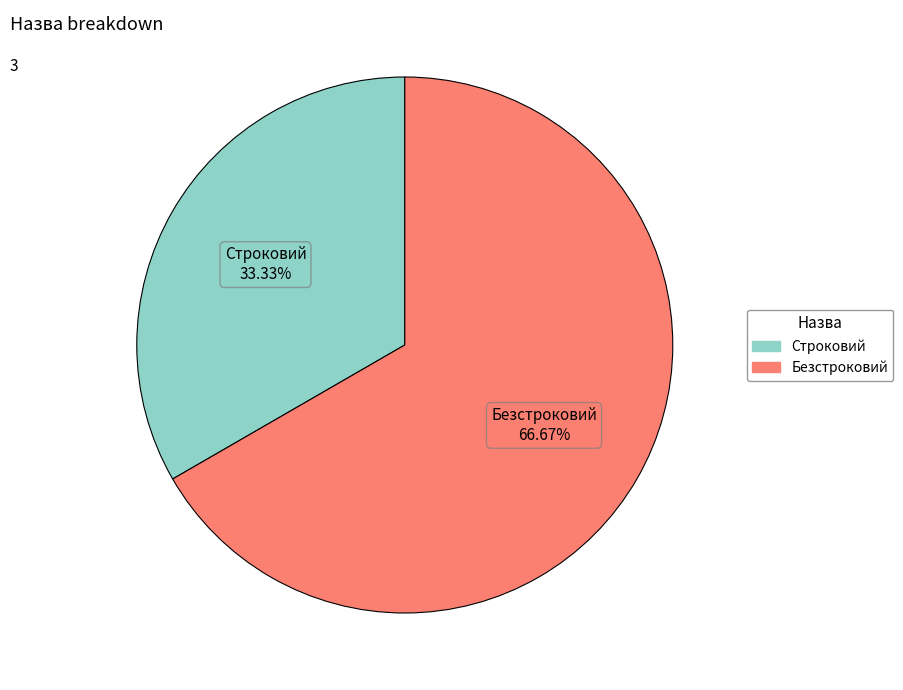

Which category accounts for the majority?

Безстроковий